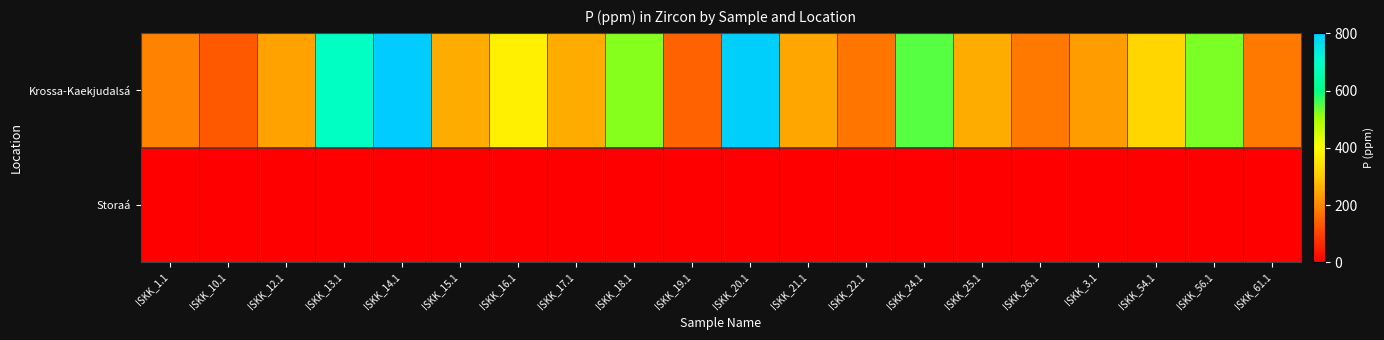

Reading left to right, transcribe all the data shown in this chart.

Krossa-Kaekjudalsá: ISKK_1.1=193.6	ISKK_10.1=132.6	ISKK_12.1=239.5	ISKK_13.1=686.2	ISKK_14.1=801.9	ISKK_15.1=254.9	ISKK_16.1=369.6	ISKK_17.1=253.8	ISKK_18.1=521.8	ISKK_19.1=145.6	ISKK_20.1=795.5	ISKK_21.1=245.0	ISKK_22.1=174.5	ISKK_24.1=548.4	ISKK_25.1=254.3	ISKK_26.1=179.2	ISKK_3.1=232.7	ISKK_54.1=321.6	ISKK_56.1=526.9	ISKK_61.1=179.3
Storaá: ISKK_1.1=0.0	ISKK_10.1=0.0	ISKK_12.1=0.0	ISKK_13.1=0.0	ISKK_14.1=0.0	ISKK_15.1=0.0	ISKK_16.1=0.0	ISKK_17.1=0.0	ISKK_18.1=0.0	ISKK_19.1=0.0	ISKK_20.1=0.0	ISKK_21.1=0.0	ISKK_22.1=0.0	ISKK_24.1=0.0	ISKK_25.1=0.0	ISKK_26.1=0.0	ISKK_3.1=0.0	ISKK_54.1=0.0	ISKK_56.1=0.0	ISKK_61.1=0.0